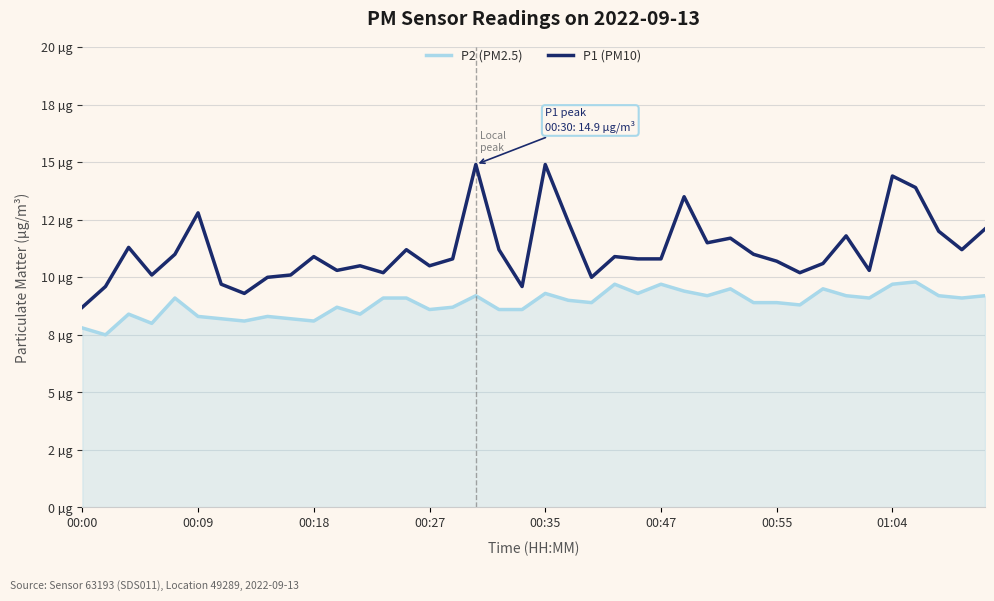

Which series has the widest spread of values?

P1 (PM10)